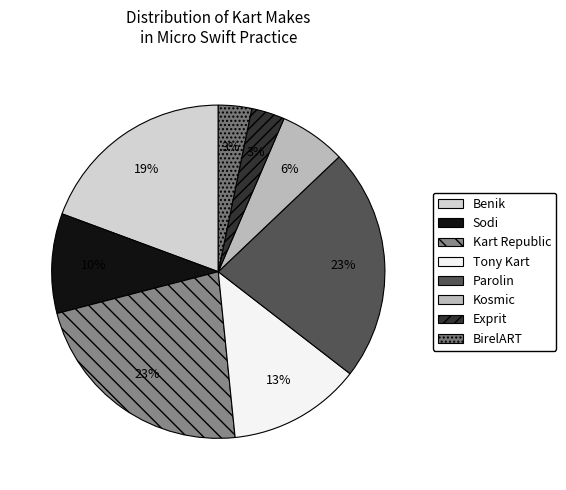

Is Kart Republic the majority of the pie?

No